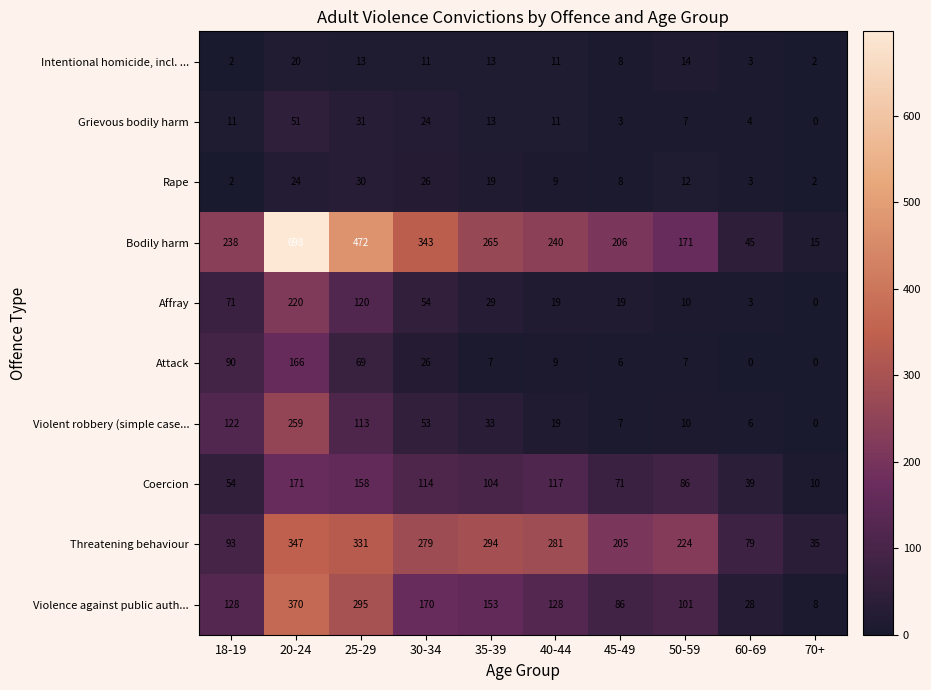

What is the difference between the highest and lowest values at 60-69?

79